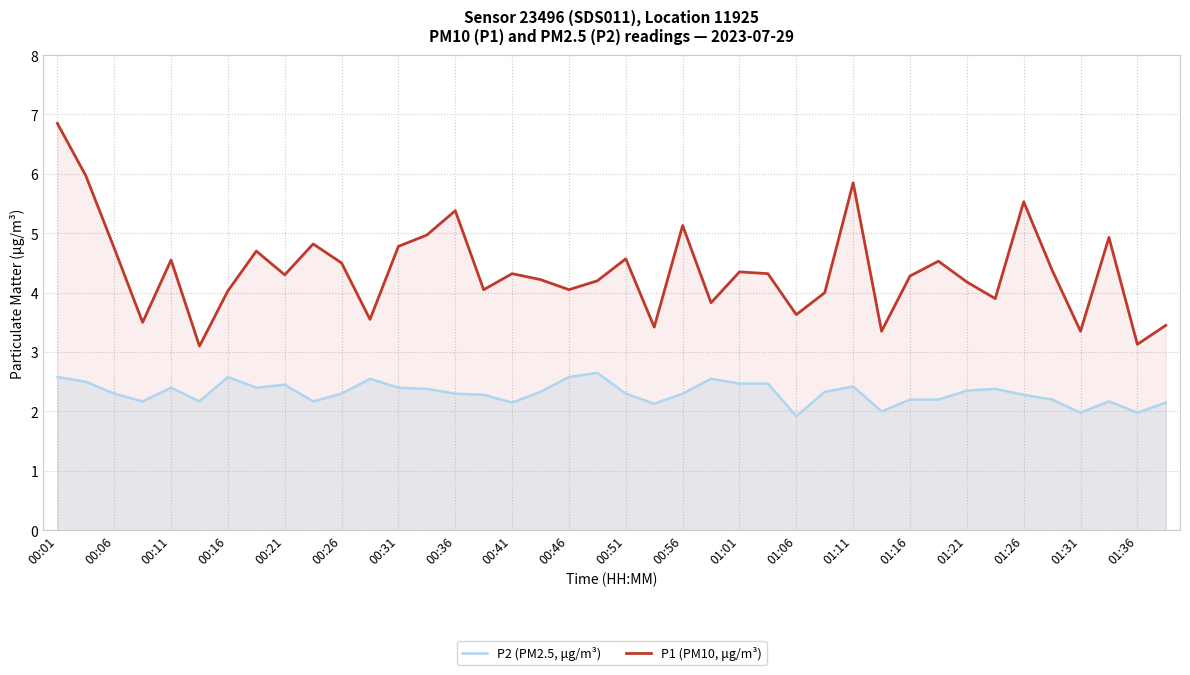

How many lines are shown in the chart?

2